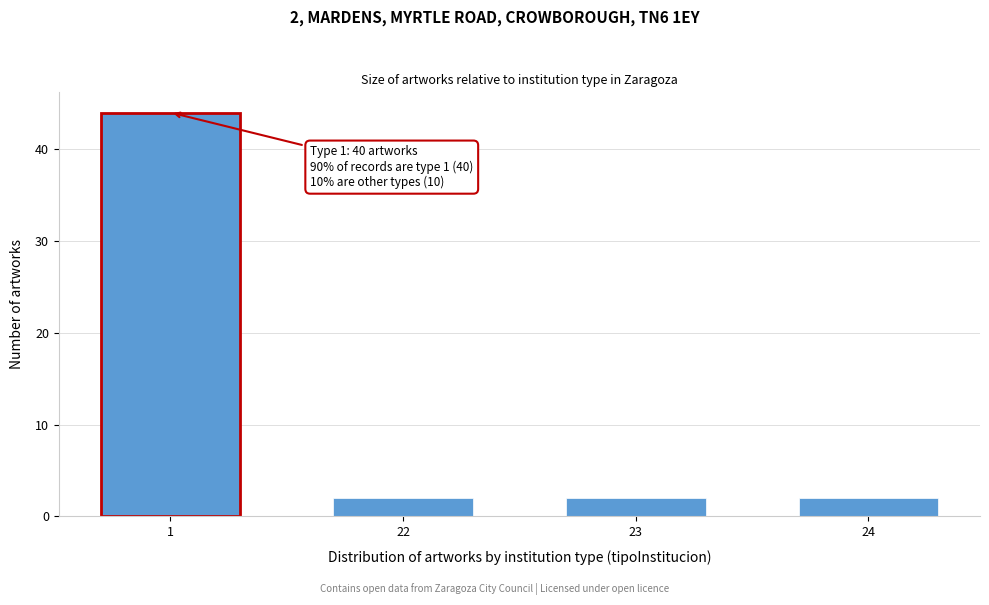

Reading left to right, transcribe all the data shown in this chart.

1=44	22=2	23=2	24=2